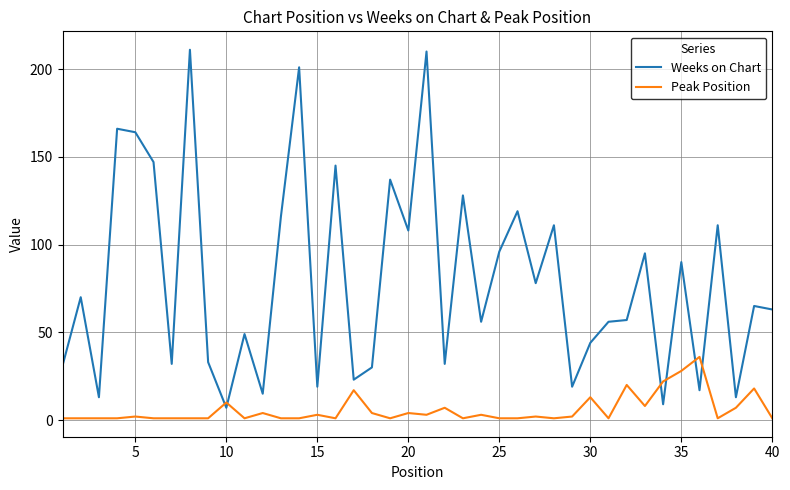

What is the maximum value shown in the chart?

211